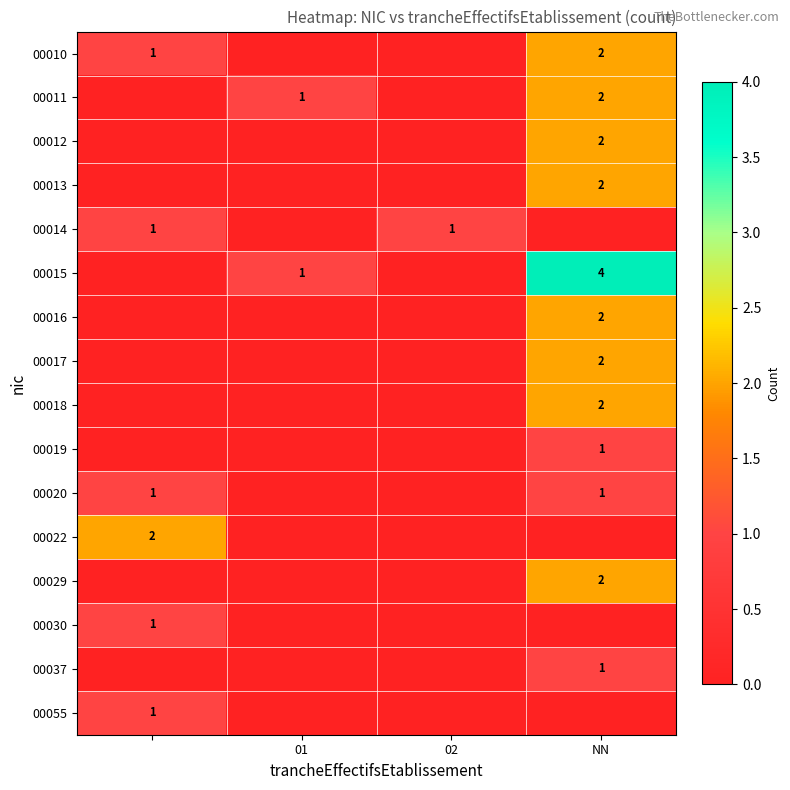

Which series has the largest total across all categories?

00015